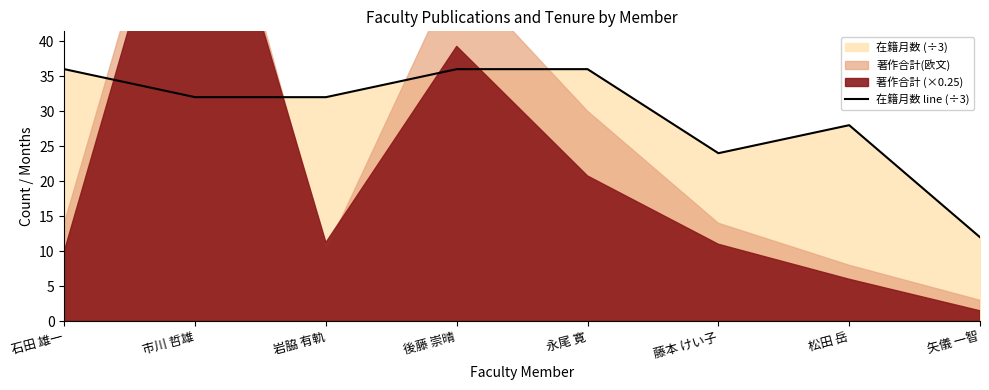

Where does the data first go above 32?

石田 雄一